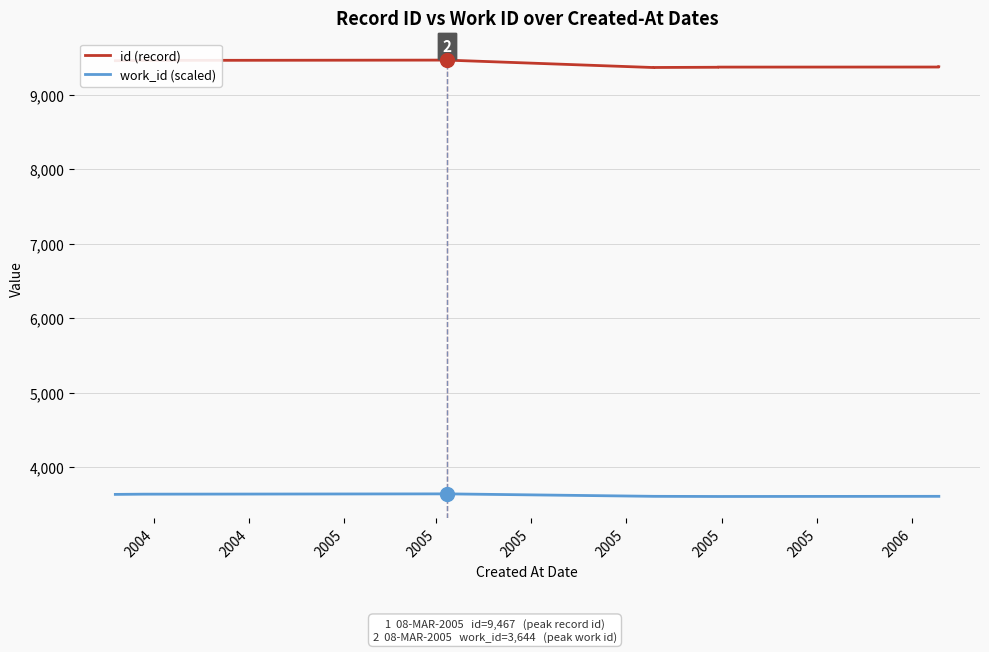

What is the greatest value displayed?

9467